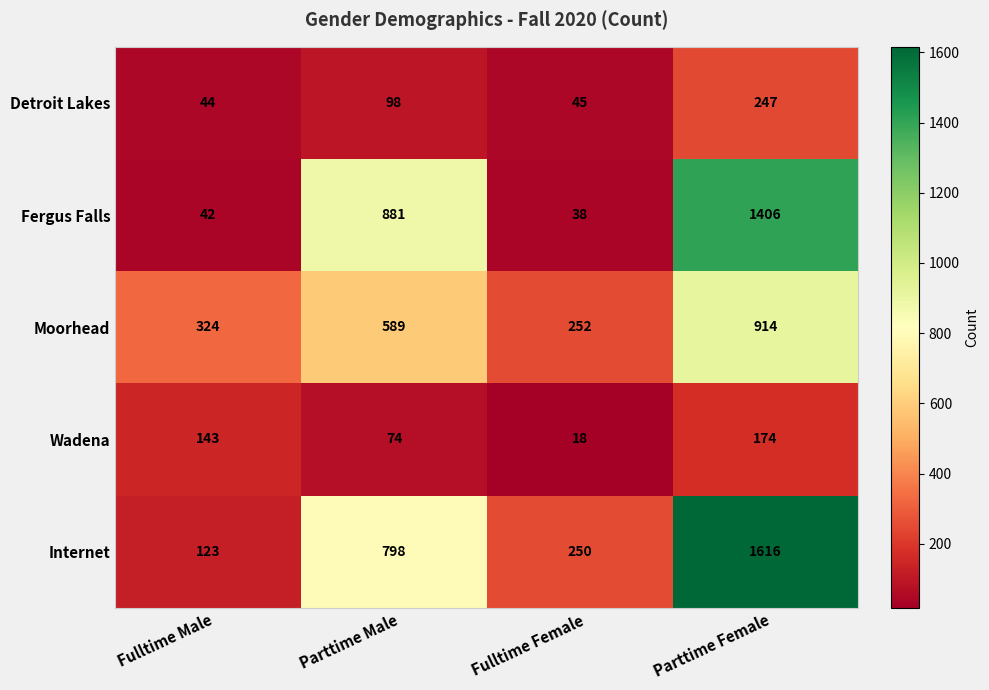

The Wadena series shows 313 at Parttime Female. True or false?

False